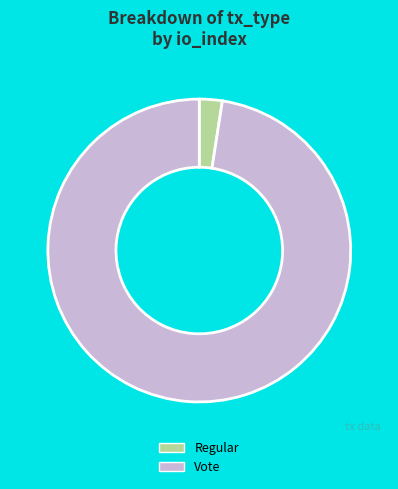

Which slice is the smallest?

Regular